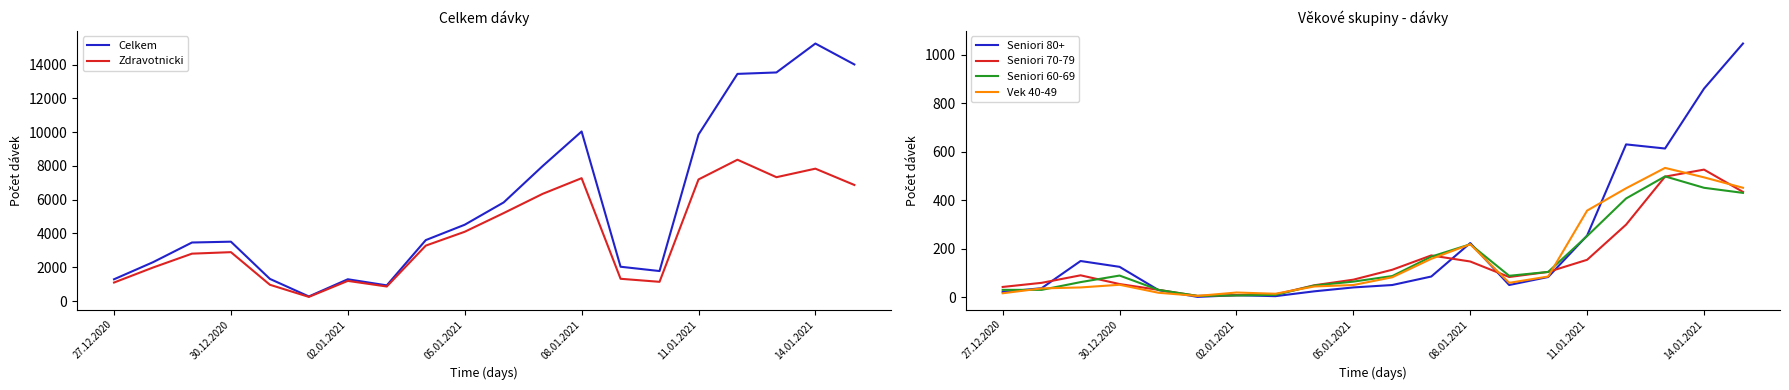

The value of Seniori 60-69 at 27.12.2020 is 30. True or false?

True